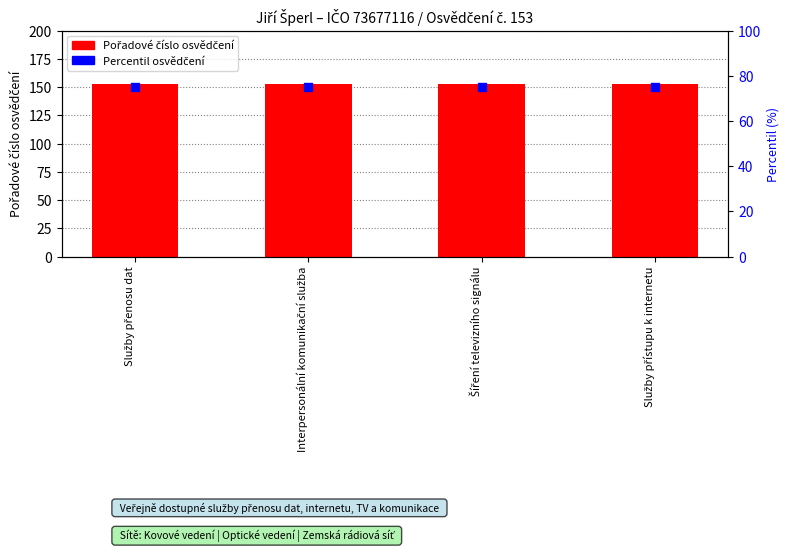

What are all the series names shown in the legend?

Pořadové číslo osvědčení, Percentil osvědčení